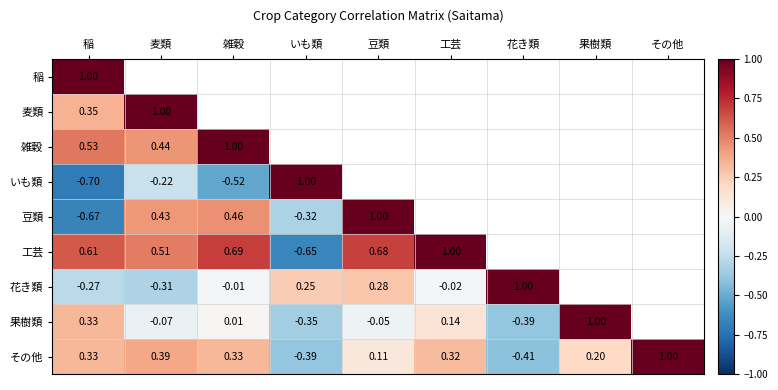

How many positive values does the その他 series have?

7